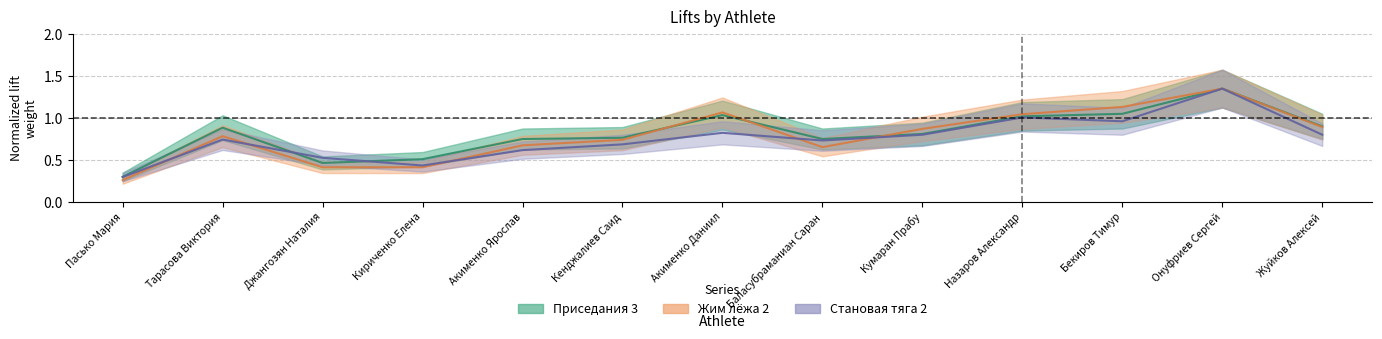

Which series has the widest spread of values?

Жим лёжа 2